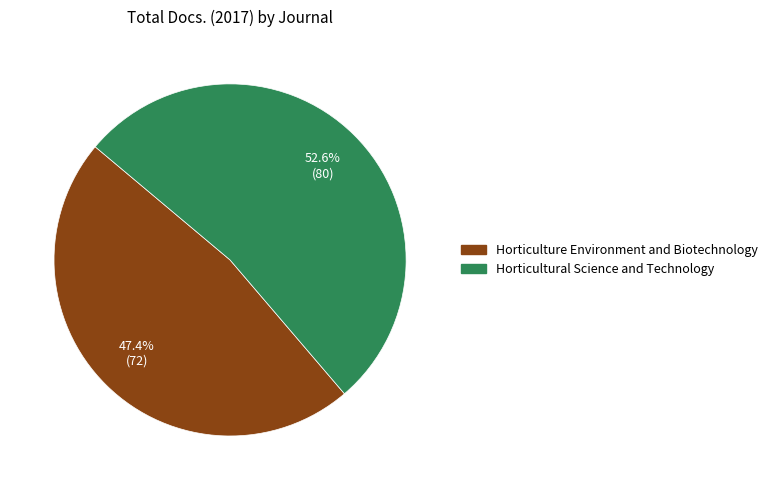

Which category has the biggest portion of the pie?

Horticultural Science and Technology